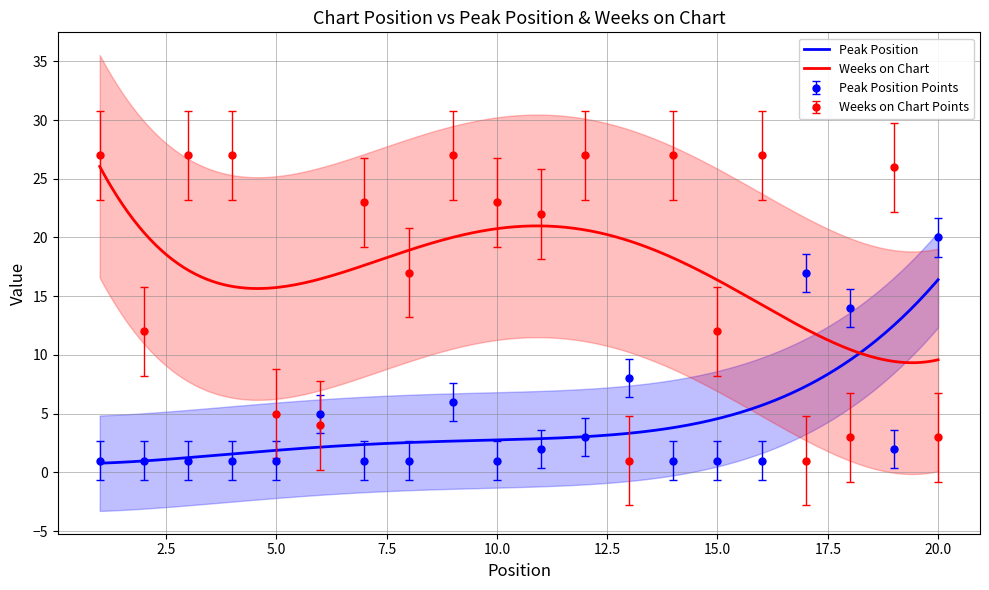

True or false: Peak Position has more than 2 points higher than both neighbors.

True